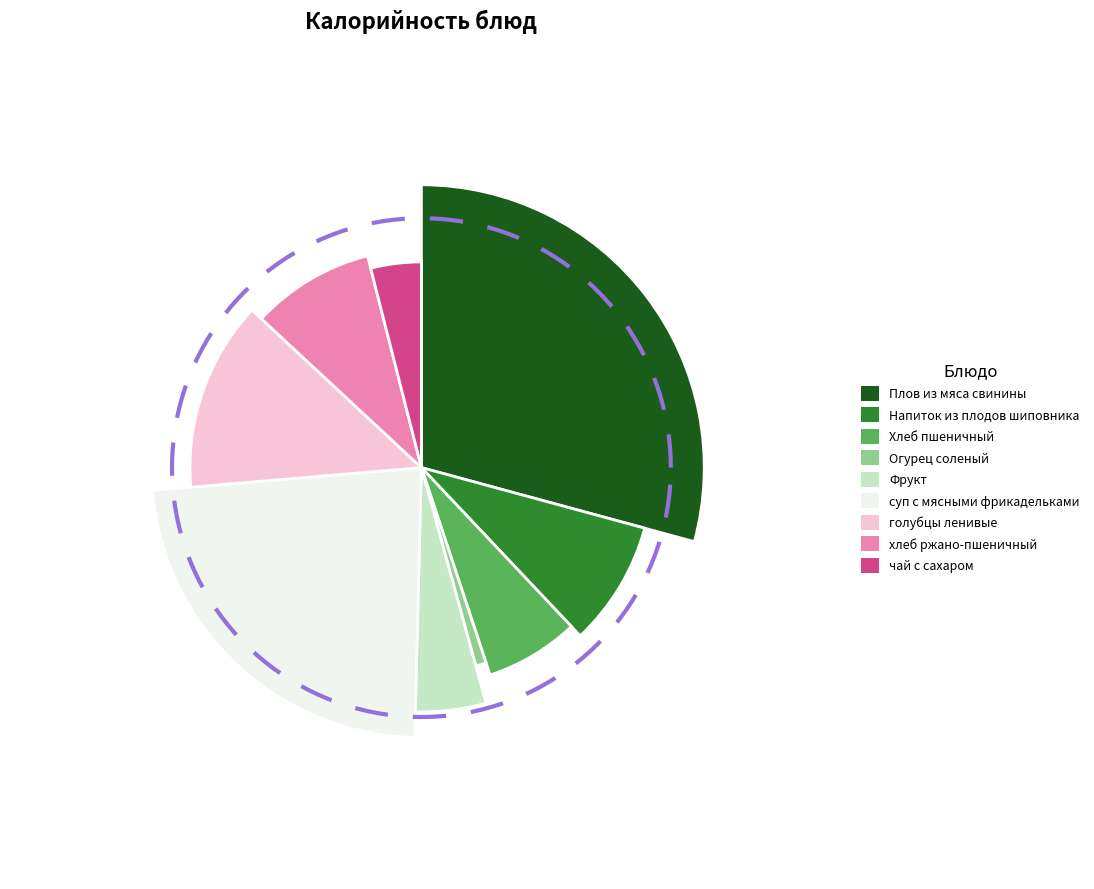

Count the number of slices in the pie.

9